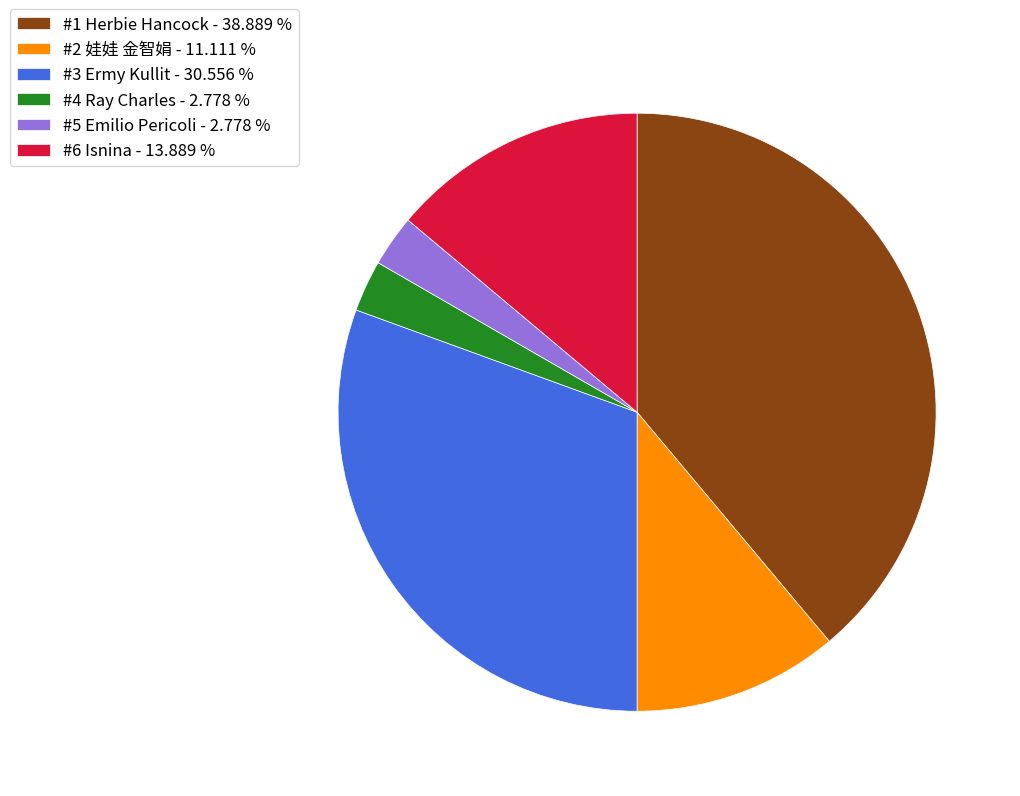

Does #6 Isnina - 13.889 % represent more than half of the total?

No